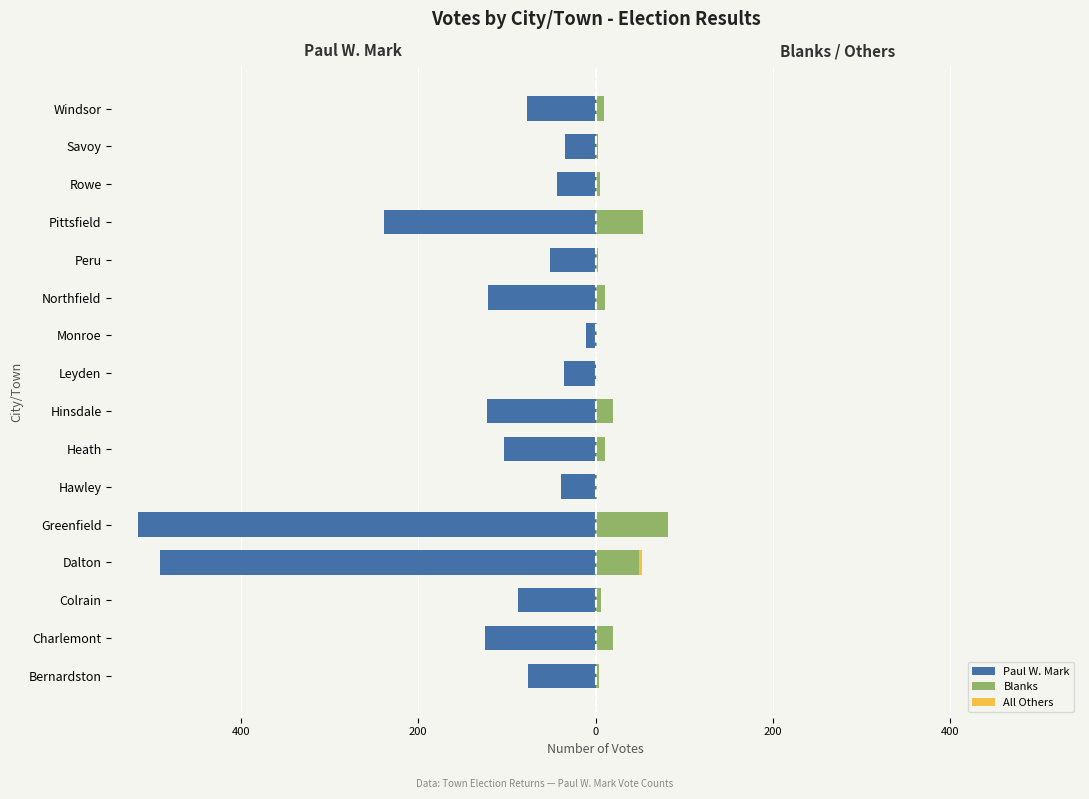

Rank the series at Charlemont from lowest to highest value.

Paul W. Mark, All Others, Blanks